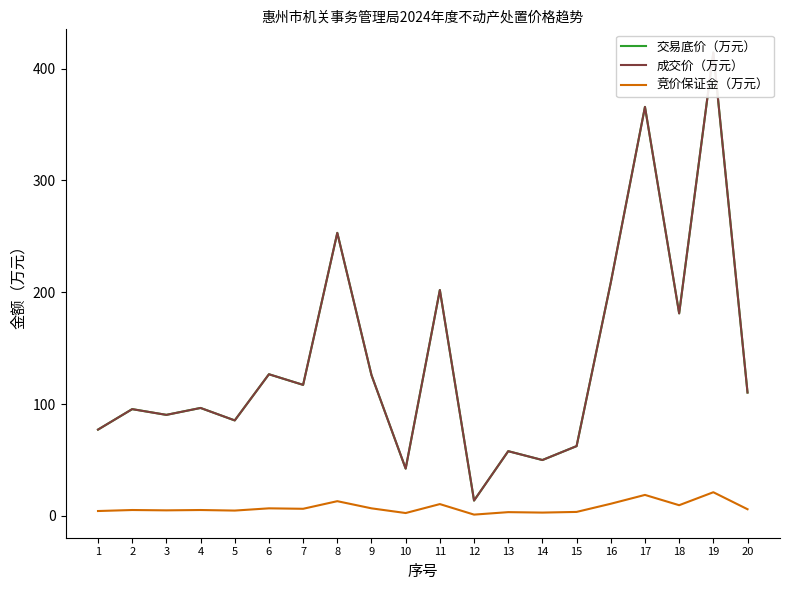

How many data points in 成交价（万元） are above 110?

10